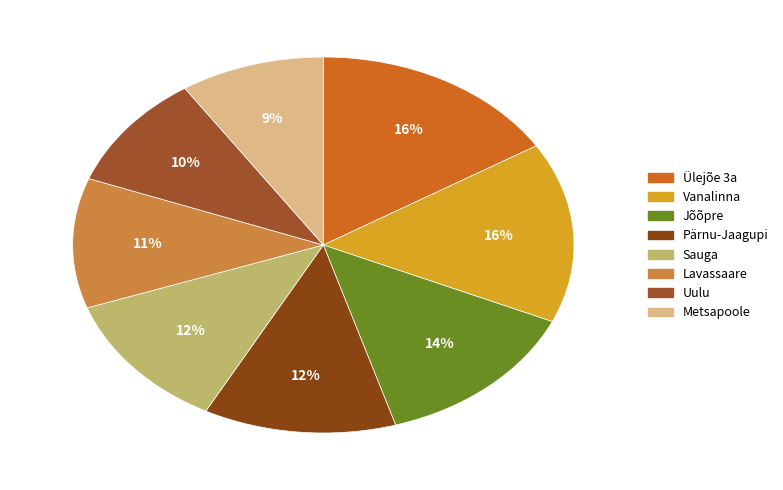

How many slices are in this pie chart?

8